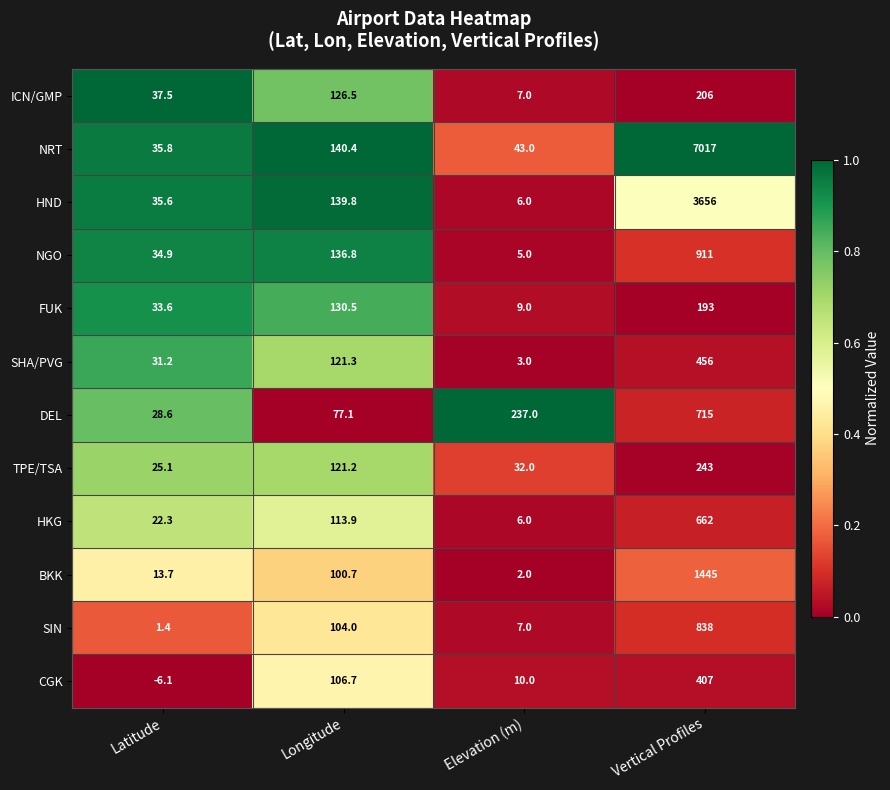

What is the difference between the second highest and minimum values in the DEL series?

208.4